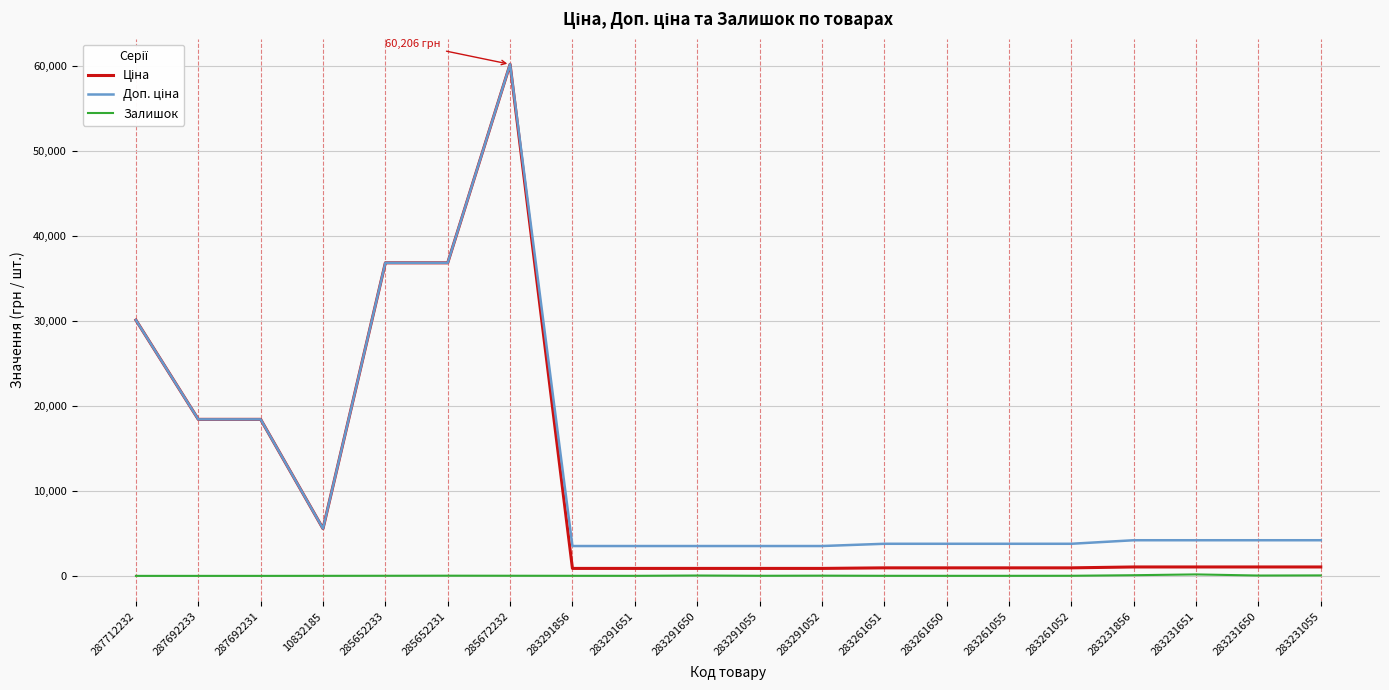

At how many categories does at least one series exceed 55312?

1